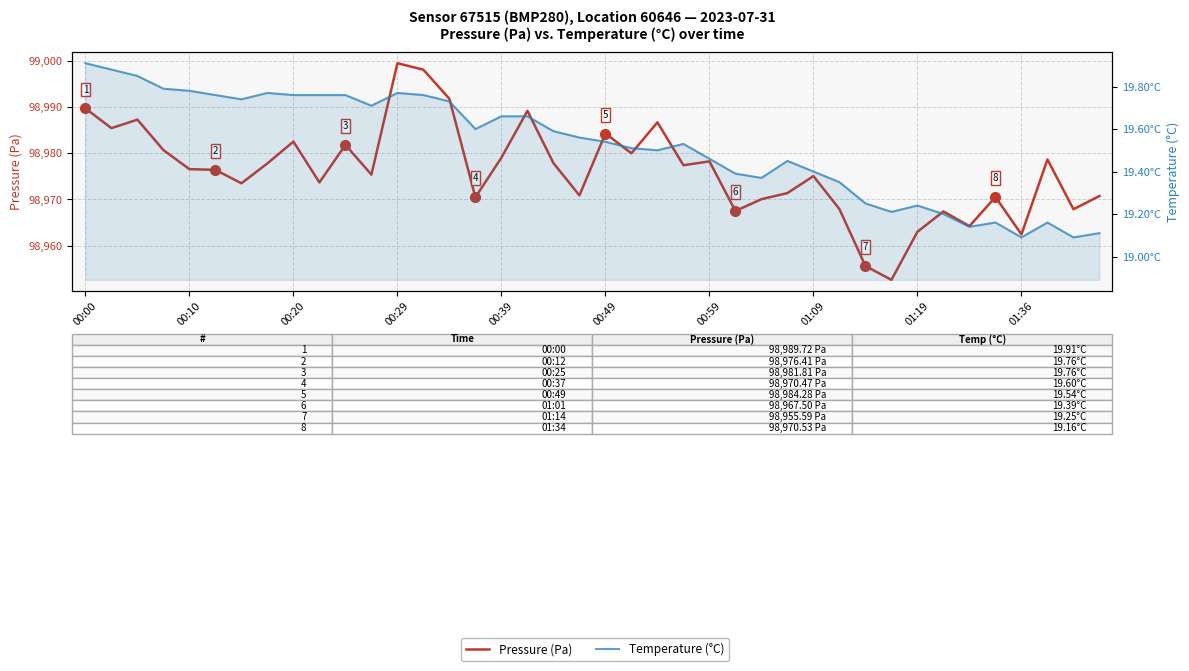

At how many categories does at least one series exceed 77761?

40